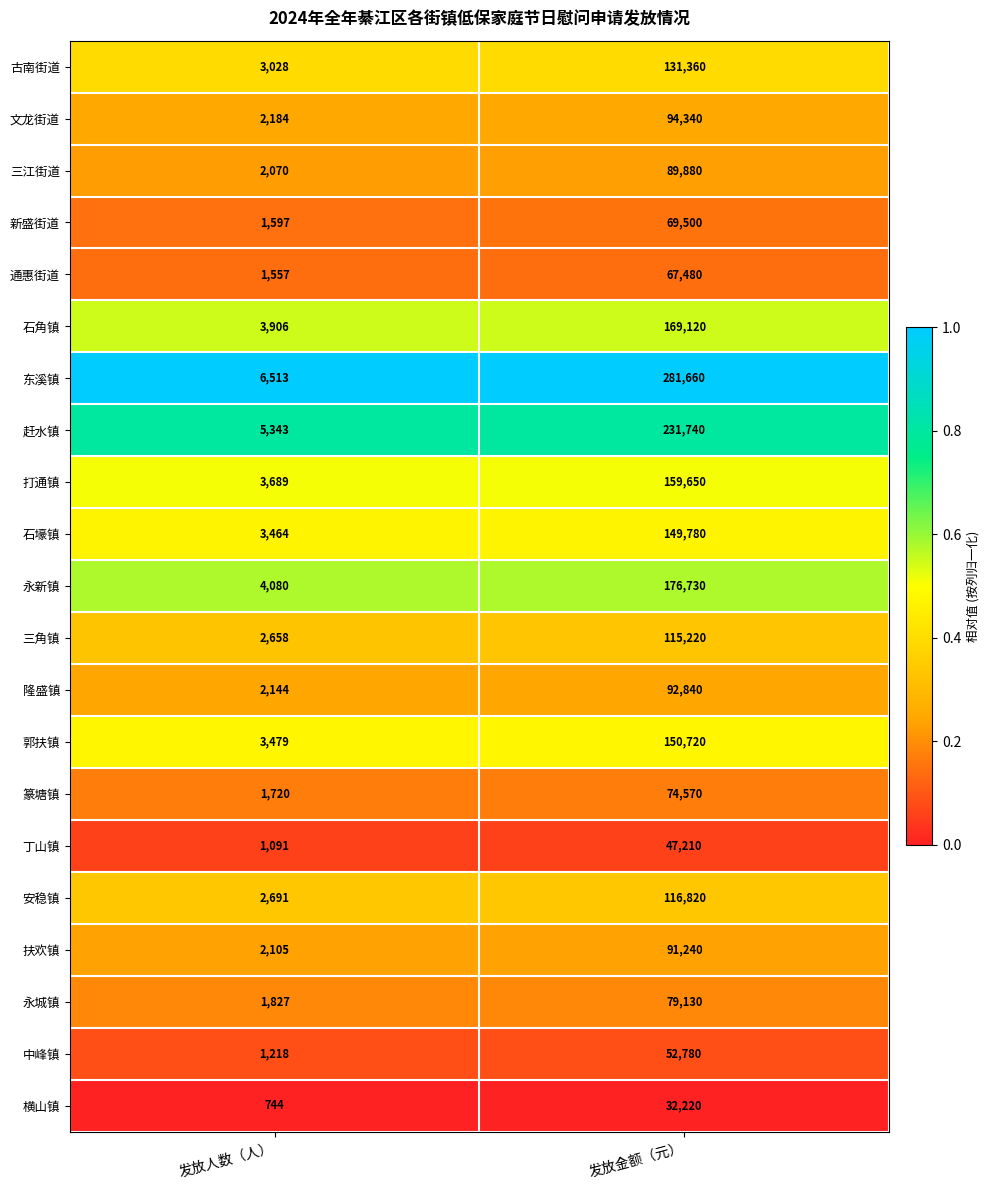

True or false: 古南街道 has a value of 131360 at 发放金额（元）.

True